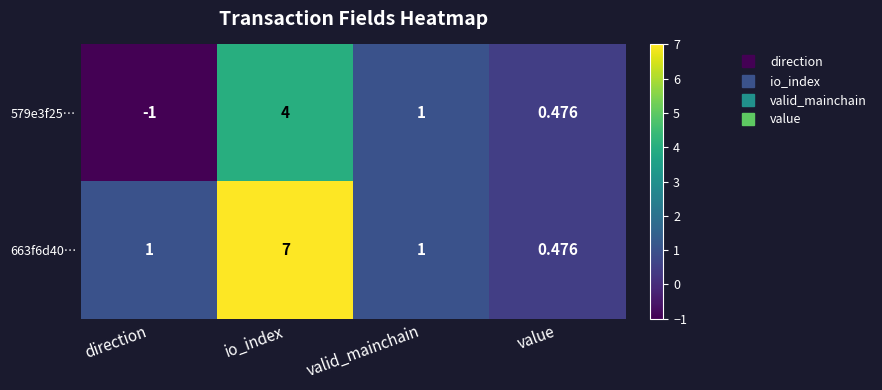

At which category does the chart reach its minimum across all series?

direction